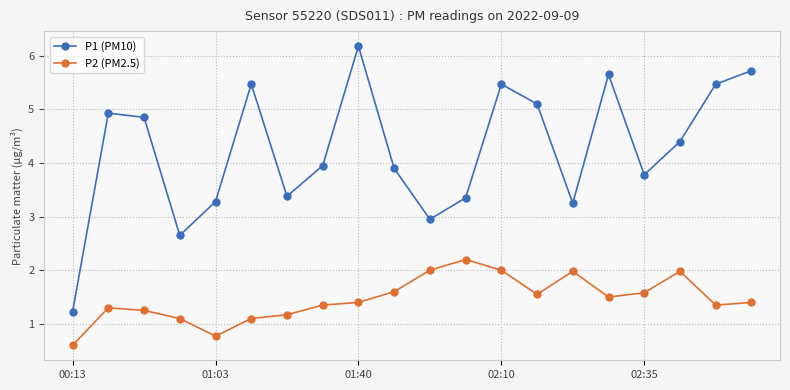

What is the value of the P2 (PM2.5) point at the 2nd from the left?

1.3